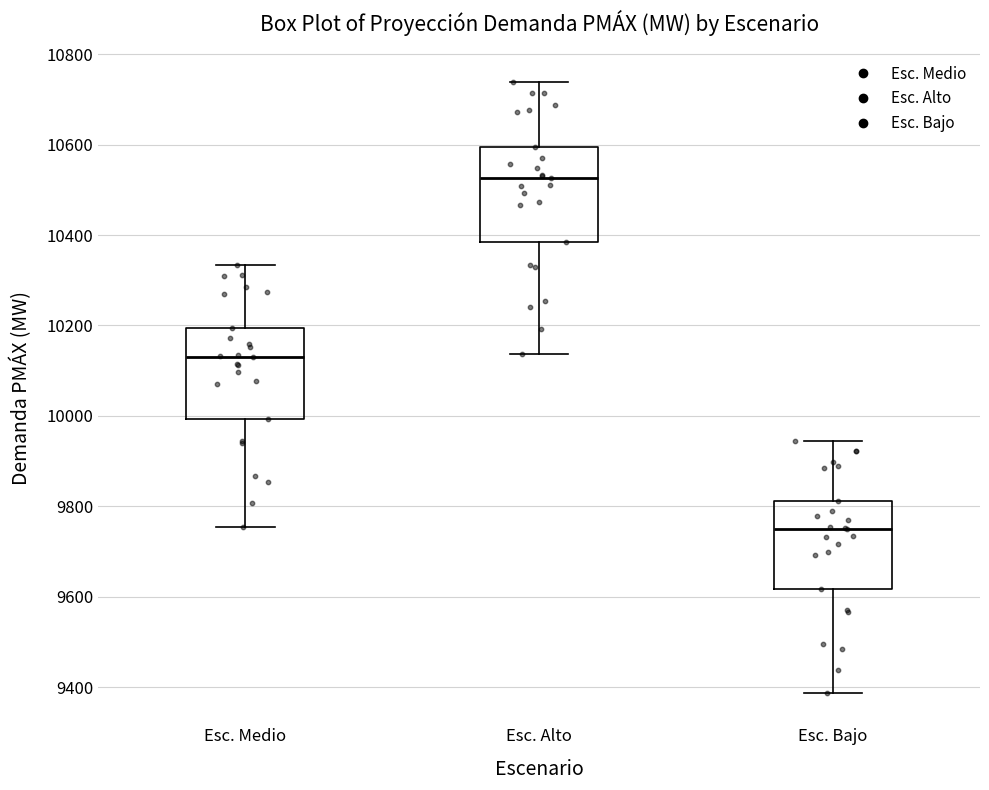

Reading left to right, transcribe this box plot: for each box, give where its median line is, the range the box spans, and where its two whiskers end, as read against the y-axis. The values are not printed on the chart, so give them approximately, as read against the axis.

Esc. Medio: median 10140, box 10000 to 10200, whiskers 9760 to 10340
Esc. Alto: median 10520, box 10380 to 10600, whiskers 10140 to 10740
Esc. Bajo: median 9740, box 9620 to 9820, whiskers 9380 to 9940